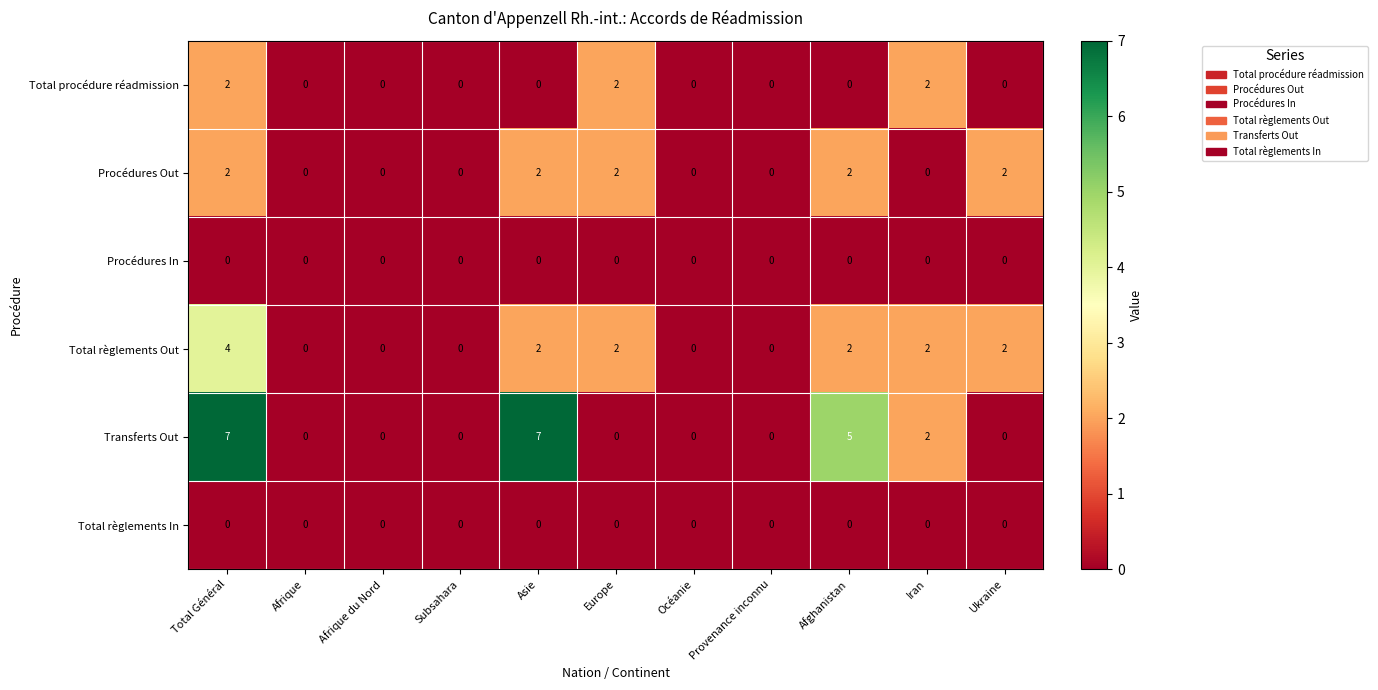

Count the Total règlements Out values in the range 0 to 2.

10